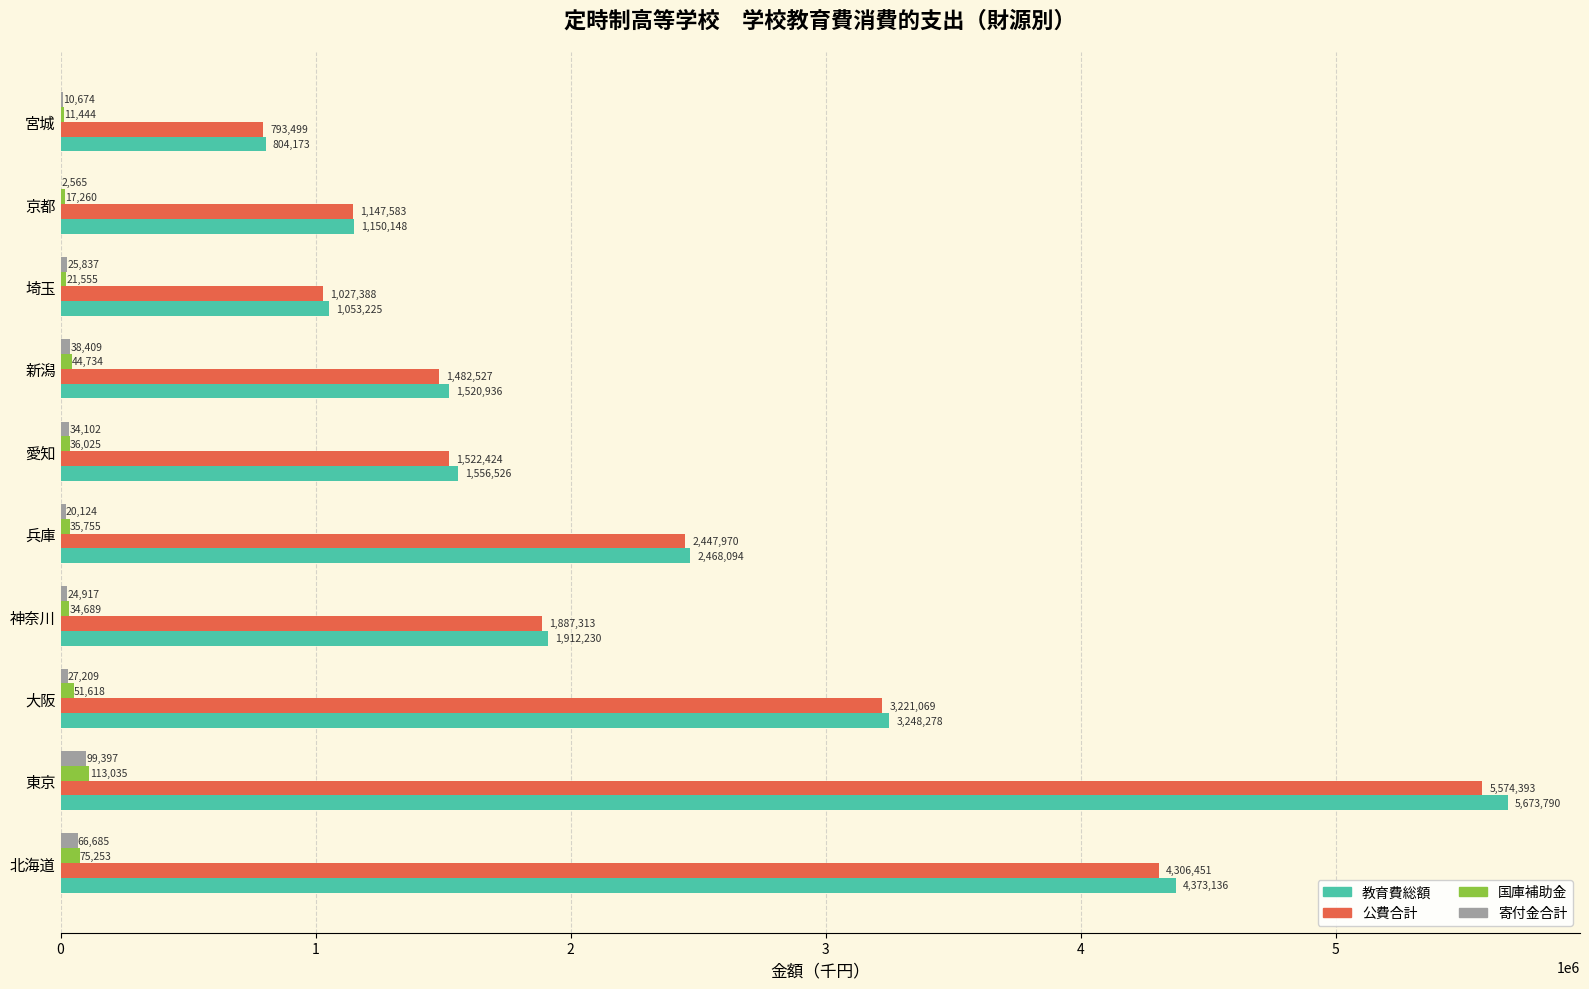

Is it true that 教育費総額 equals 441122 at 神奈川?

False